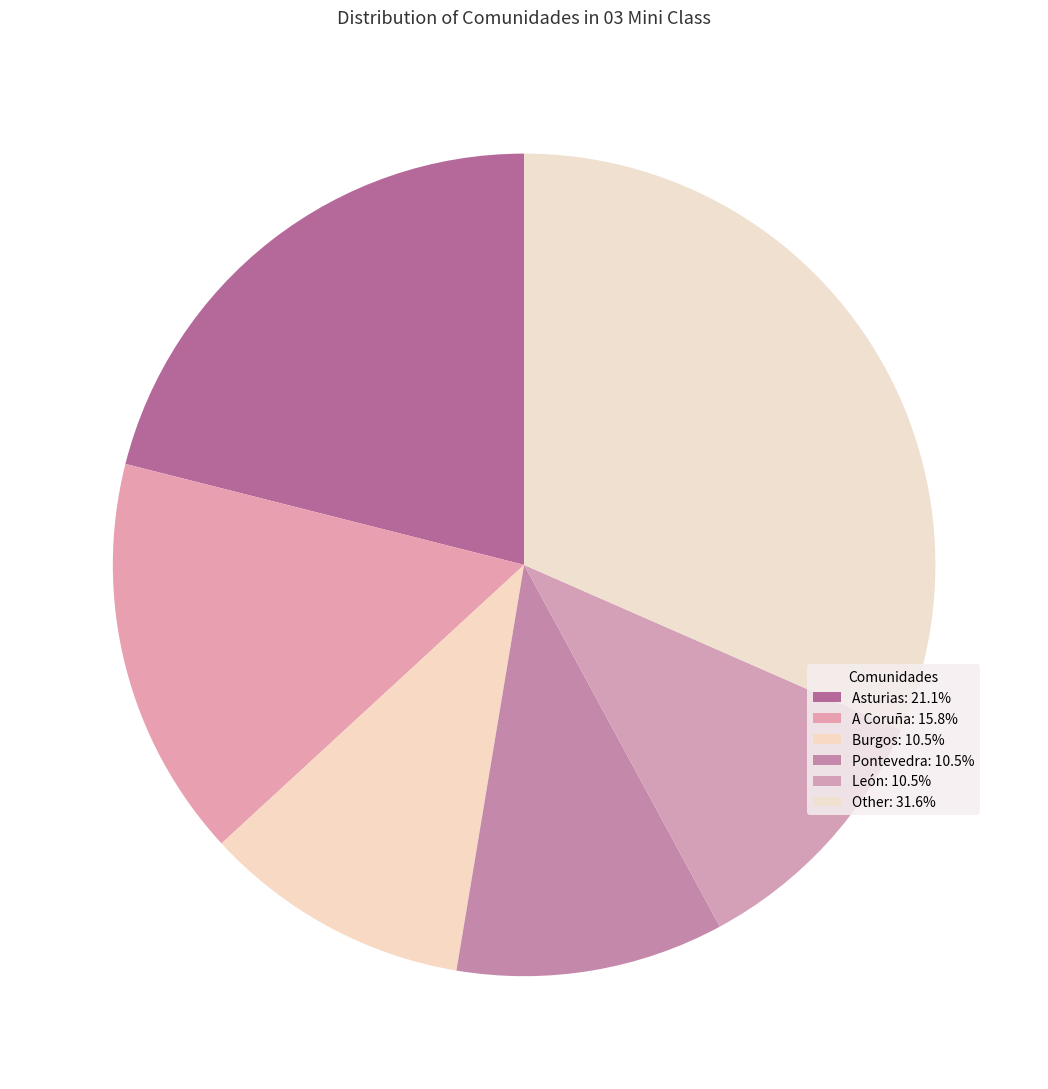

Count the number of slices in the pie.

6